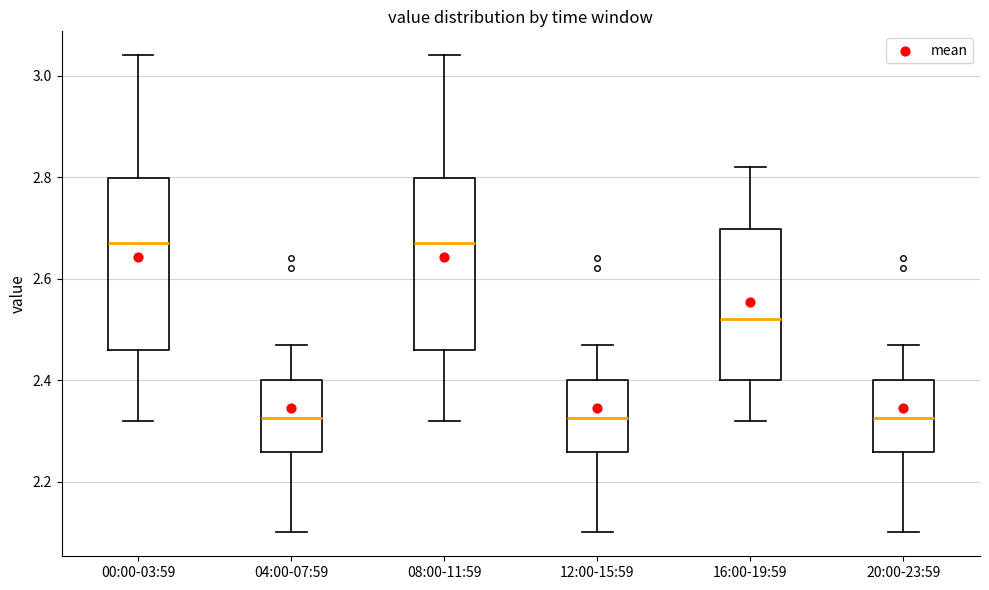

Reading left to right, read every box against the y-axis: the position of its median line, the range the box covers, and the ends of its whiskers. The values are not printed on the chart, so give them approximately, as read against the axis.

00:00-03:59: median 2.68, box 2.46 to 2.80, whiskers 2.32 to 3.04
04:00-07:59: median 2.32, box 2.26 to 2.40, whiskers 2.10 to 2.48
08:00-11:59: median 2.68, box 2.46 to 2.80, whiskers 2.32 to 3.04
12:00-15:59: median 2.32, box 2.26 to 2.40, whiskers 2.10 to 2.48
16:00-19:59: median 2.52, box 2.40 to 2.70, whiskers 2.32 to 2.82
20:00-23:59: median 2.32, box 2.26 to 2.40, whiskers 2.10 to 2.48